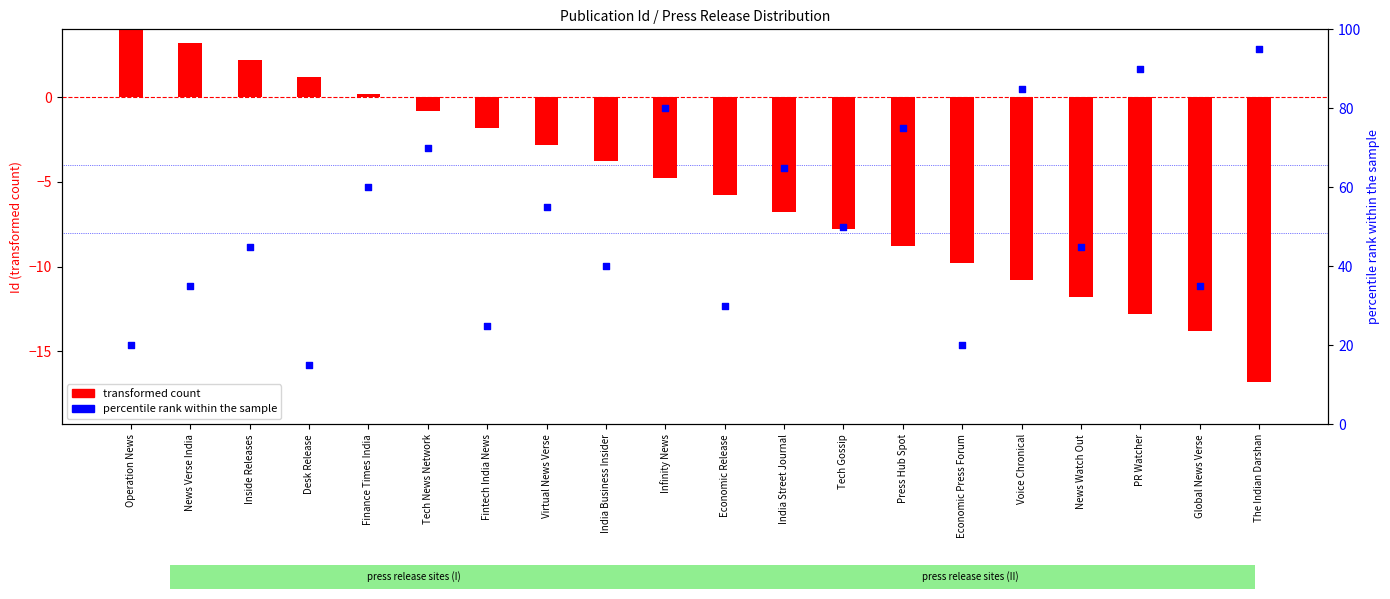

At how many categories does at least one series exceed -15?

20